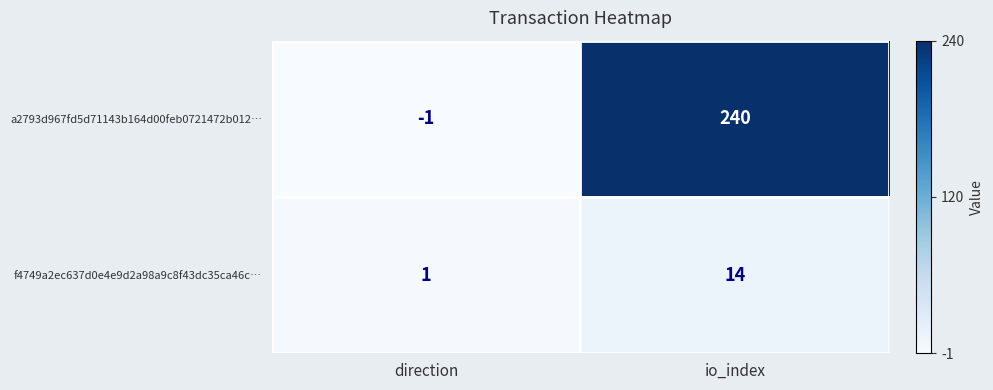

True or false: a2793d967fd5d71143b164d00feb0721472b012… has a value of 240 at io_index.

True